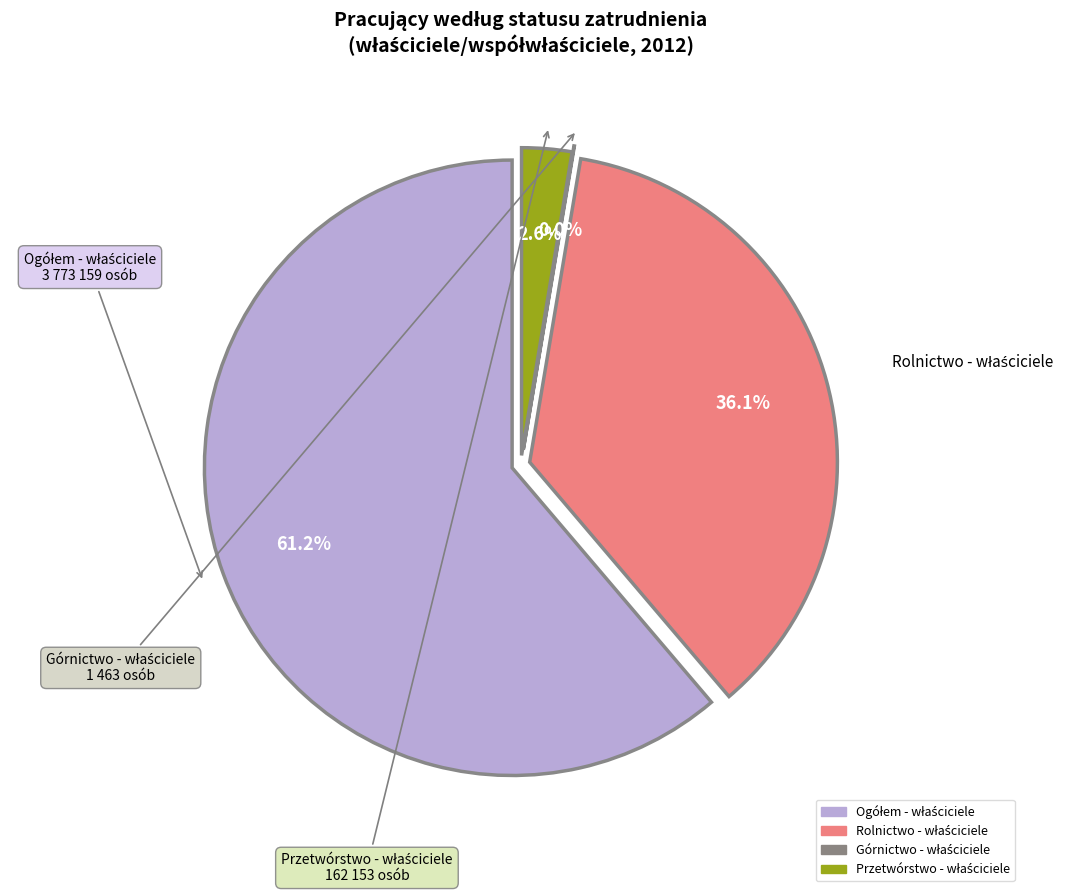

What is the largest slice in the pie chart?

Ogółem (o) - właściciele